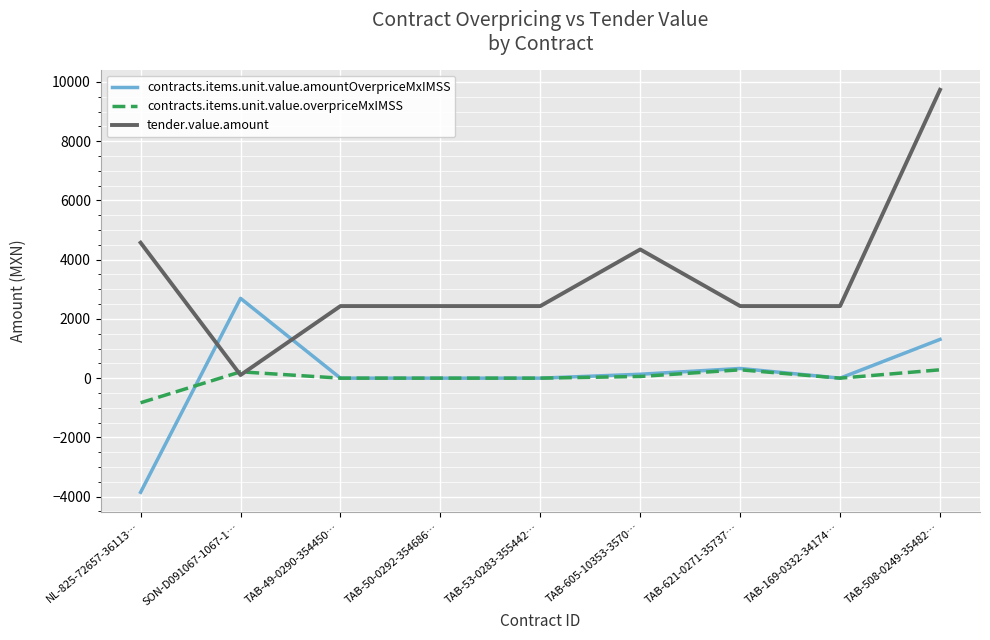

What is the maximum value for tender.value.amount?

9734.7